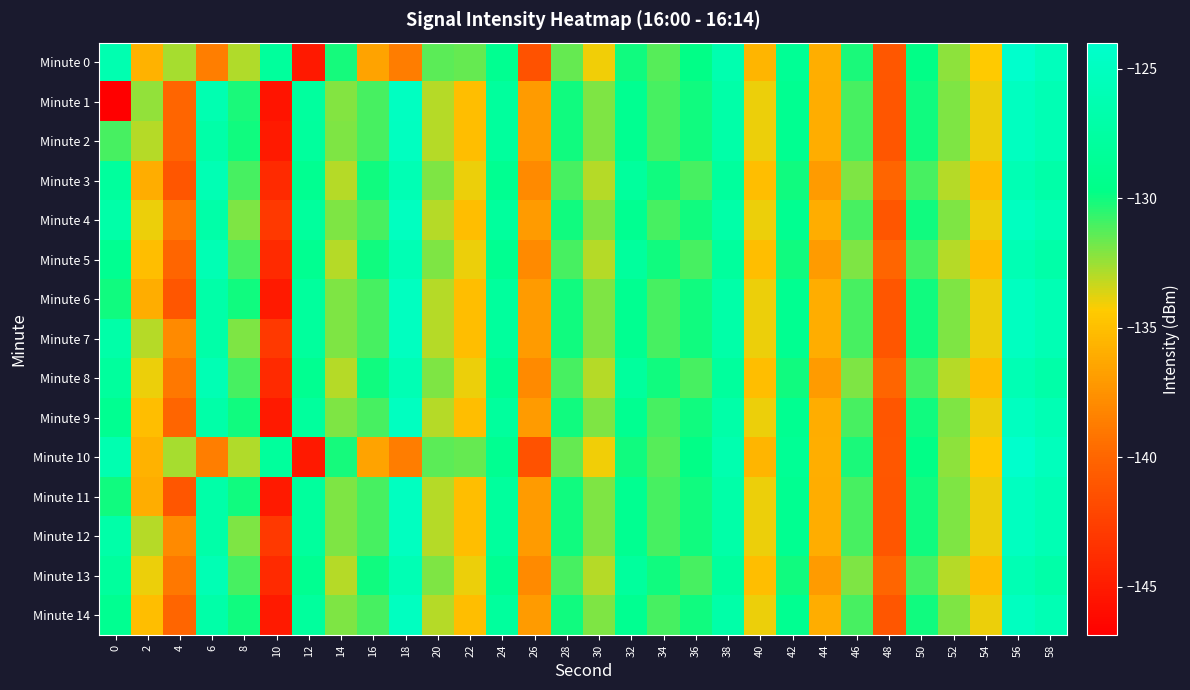

At which category is the sum across all series the highest?

56